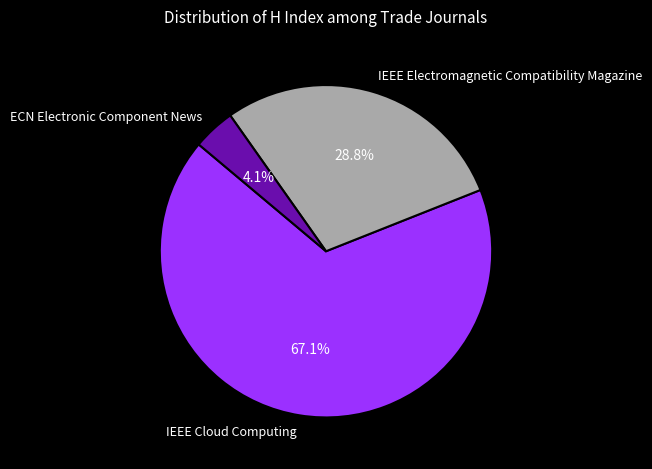

Rank the categories by value from highest to lowest.

IEEE Cloud Computing, IEEE Electromagnetic Compatibility Magazine, ECN Electronic Component News